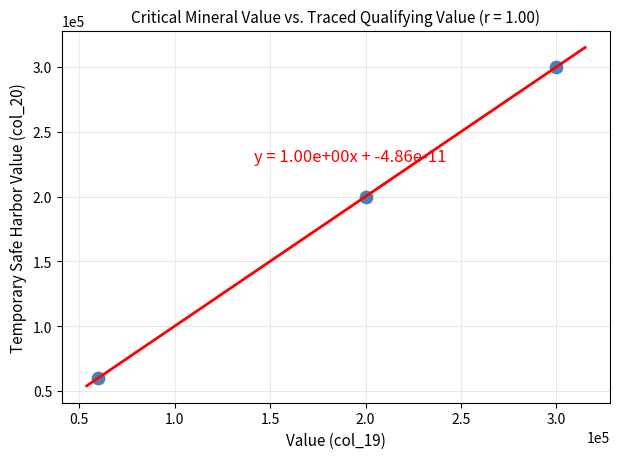

What is the average X value?

186667